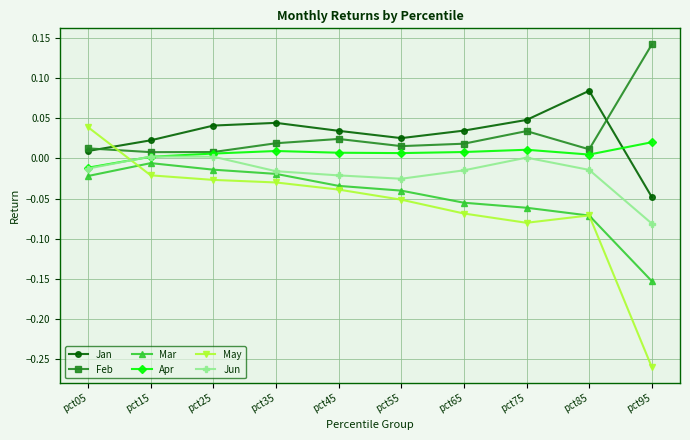

In Apr, how many points are higher than both neighbors (excluding endpoints)?

2